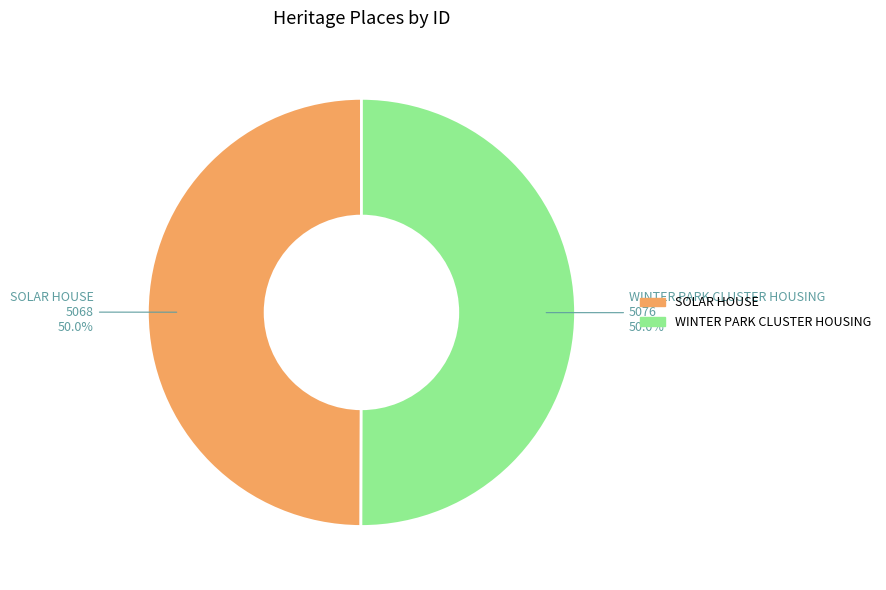

What is the ratio of the value at WINTER PARK CLUSTER HOUSING to the value at SOLAR HOUSE?

1.0